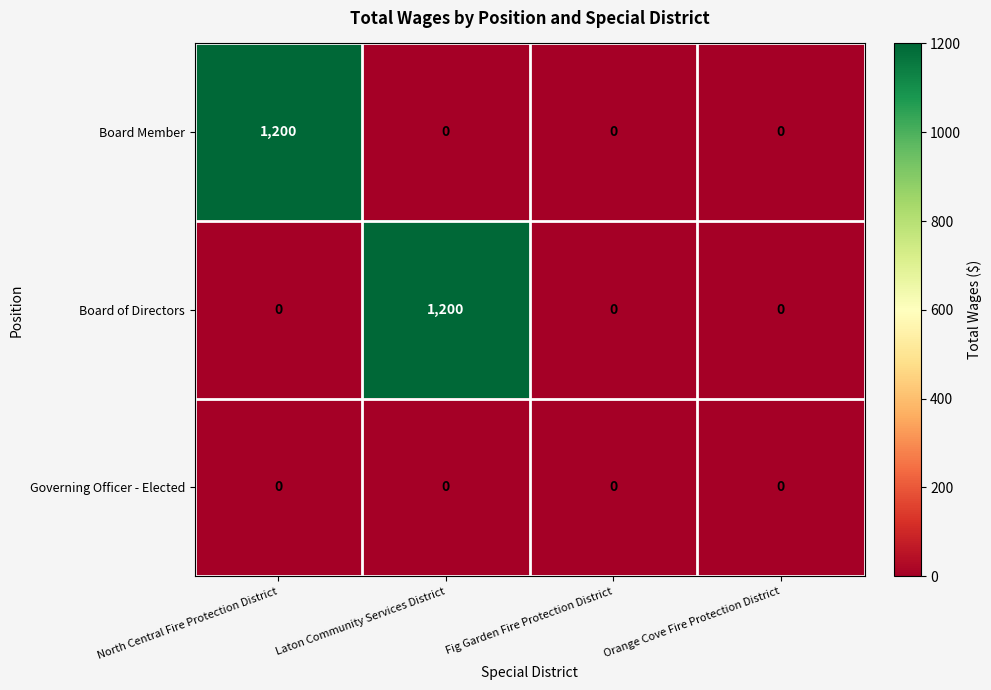

What is the spread (max minus min) of values at North Central Fire Protection District?

1200